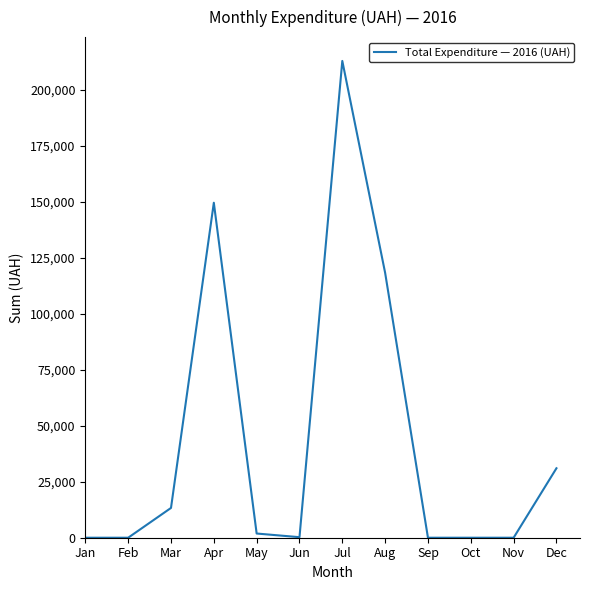

Count the number of categories in the chart.

12